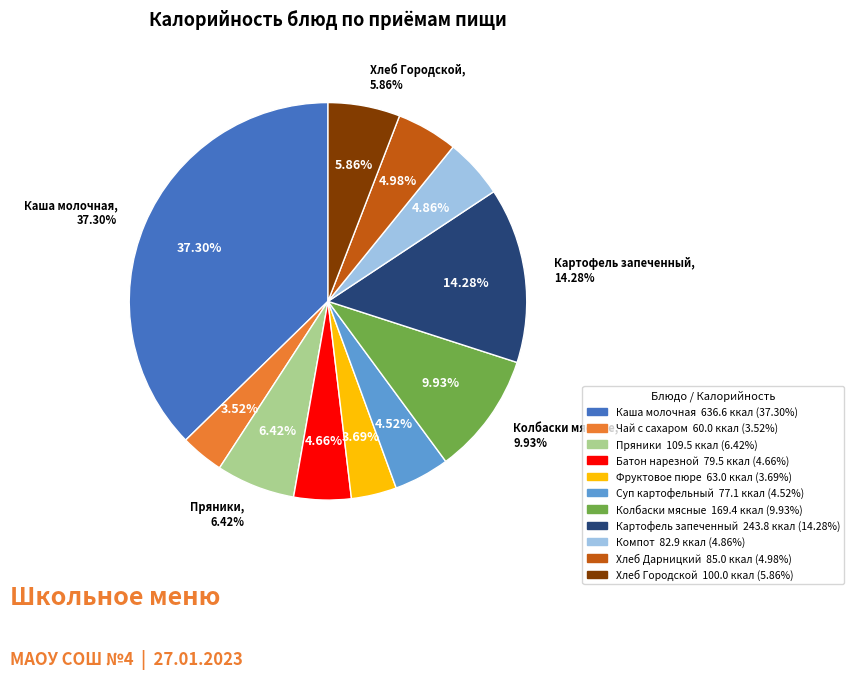

To the nearest percent, what is the difference between the largest and smallest slice percentages?

34%